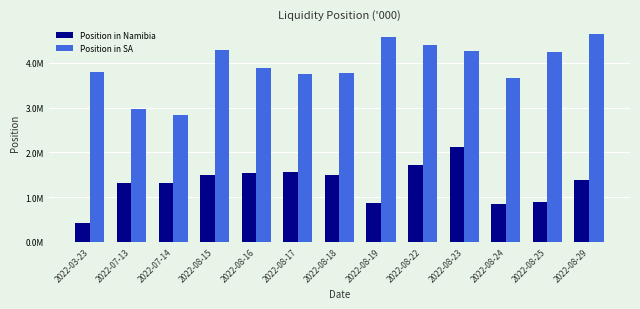

What is the label of the 9th bar from the right?

2022-08-16